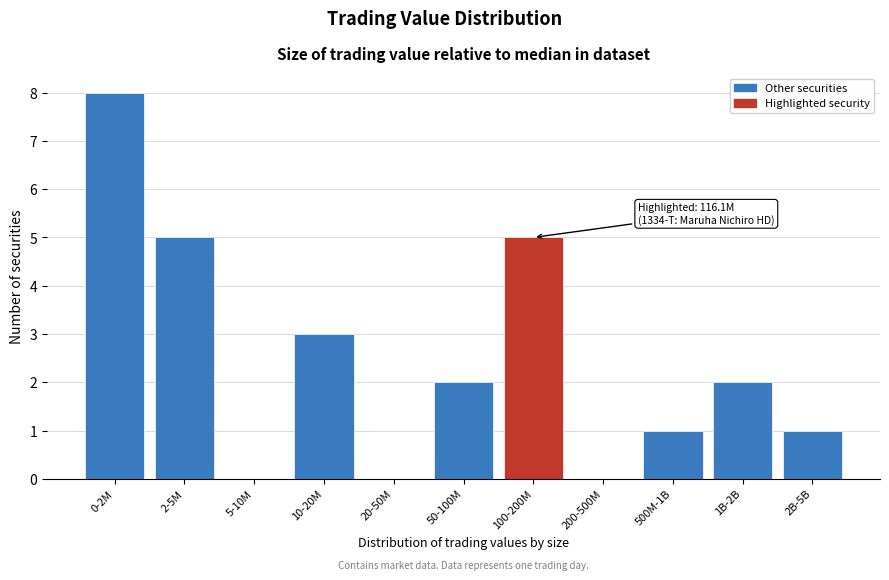

Reading left to right, what are all the values shown in this chart?

0-2M=8	2-5M=5	5-10M=0	10-20M=3	20-50M=0	50-100M=2	100-200M=5	200-500M=0	500M-1B=1	1B-2B=2	2B-5B=1